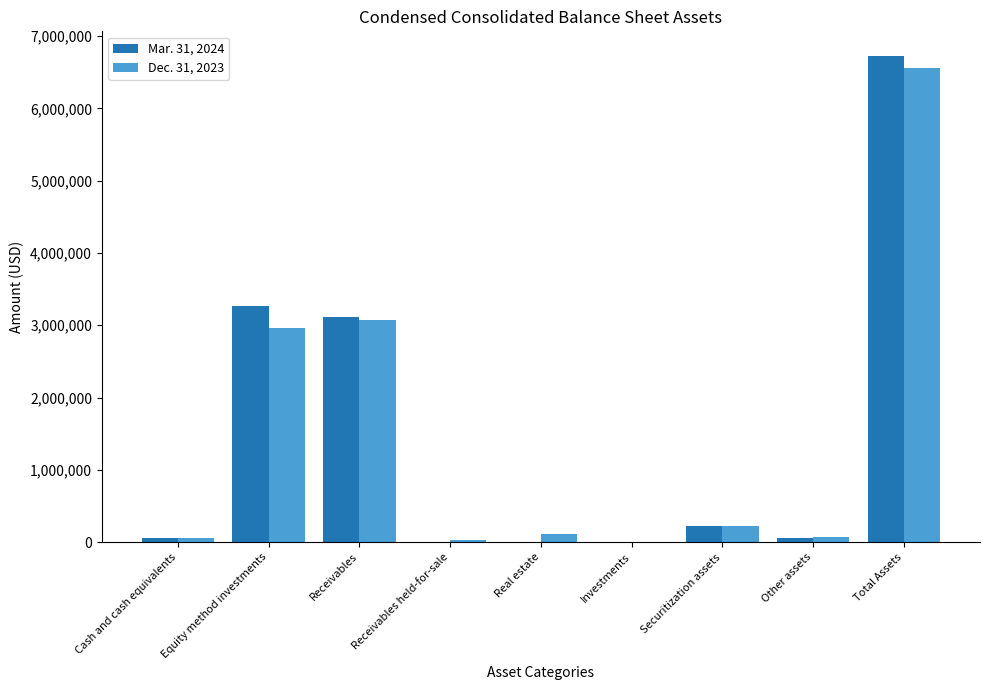

What is the total value across all series at Total Assets?

13280300